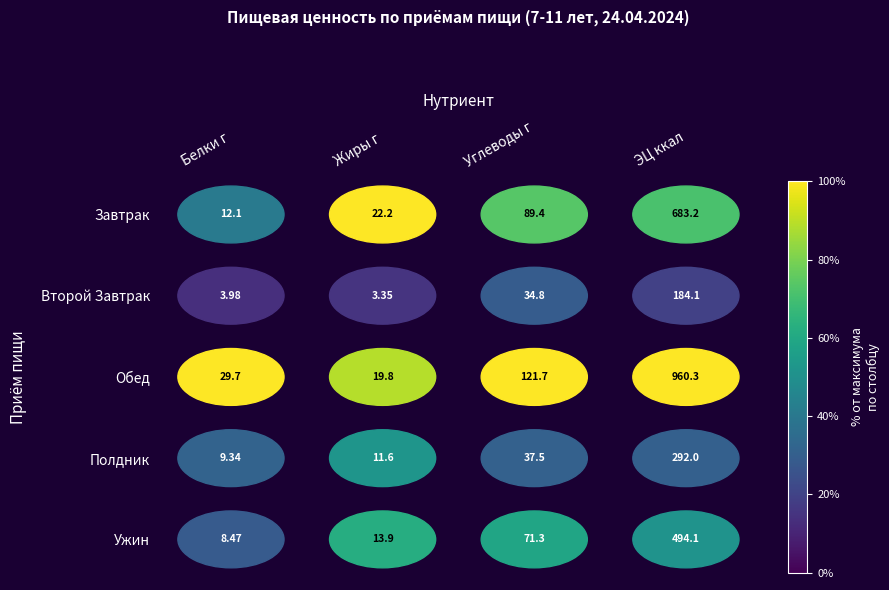

How many data points does each series have?

4